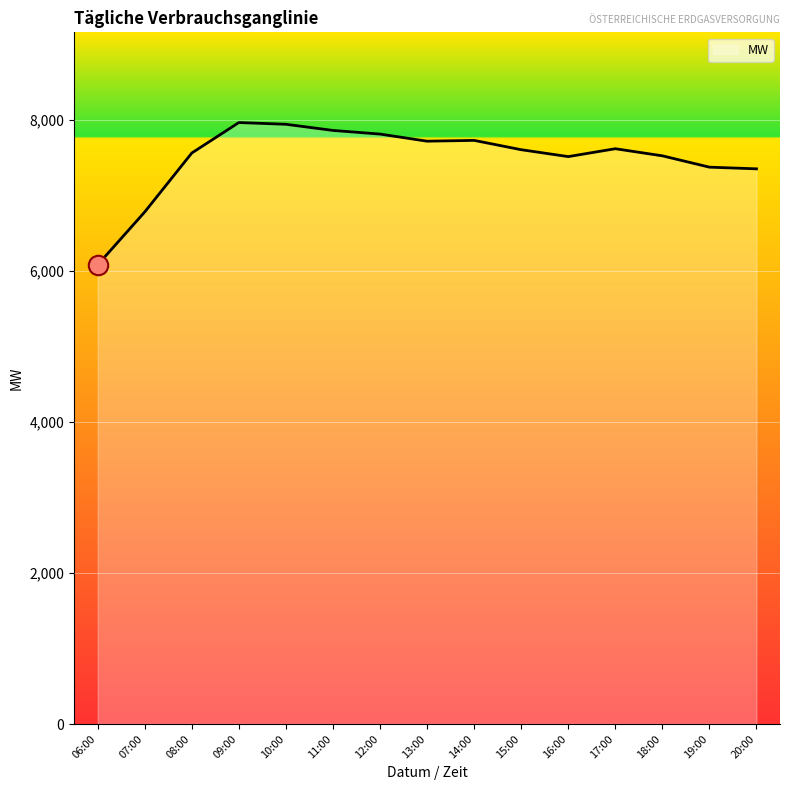

What is the difference between the values at 17:00 and 11:00?

242.3